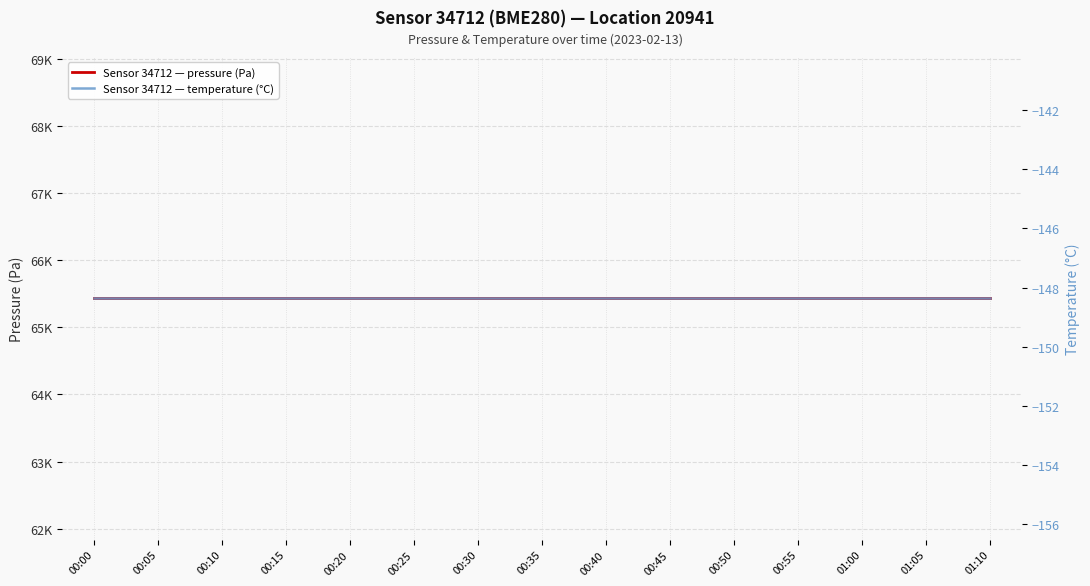

What are all the series names shown in the legend?

pressure, temperature